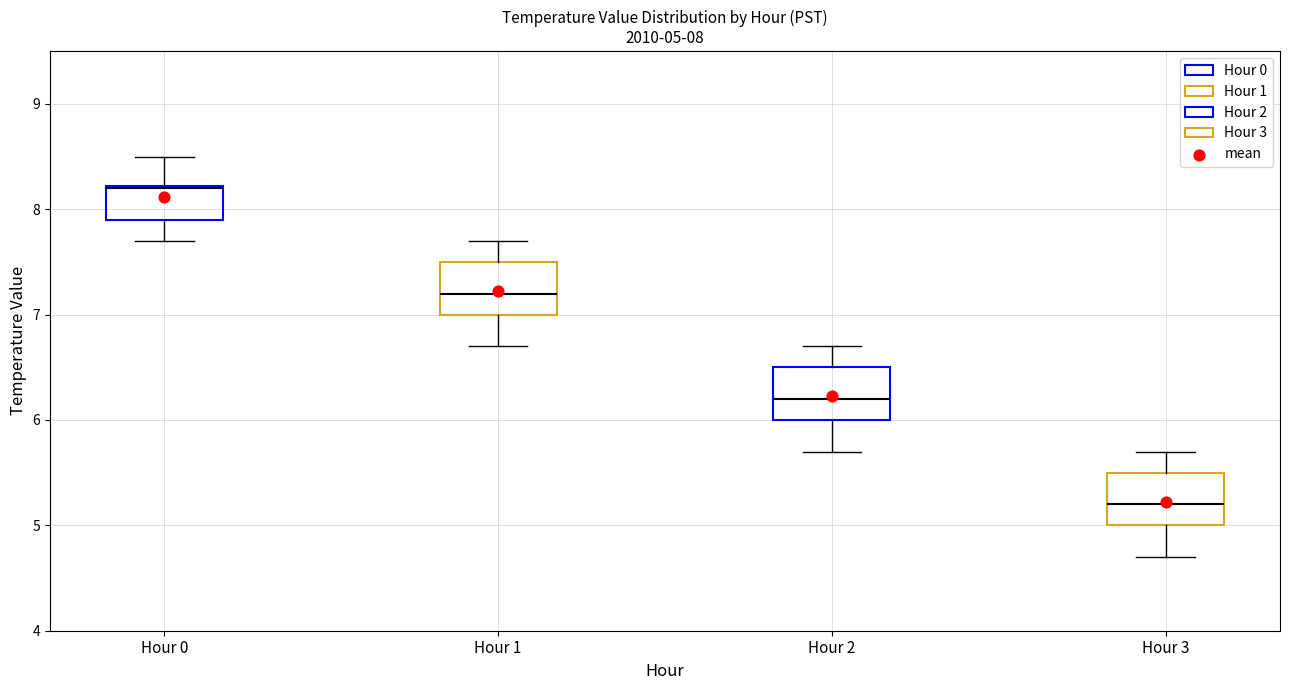

Which box has the highest median line?

Hour 0